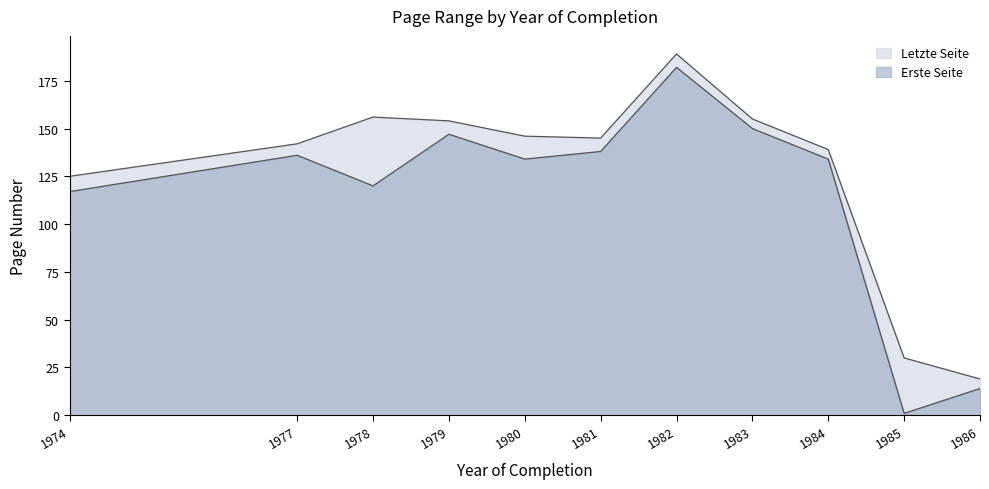

Reading left to right, list all the values displayed in this chart.

Erste Seite: 1974=117	1977=136	1978=120	1979=147	1980=134	1981=138	1982=182	1983=150	1984=134	1985=1	1986=14
Letzte Seite: 1974=125	1977=142	1978=156	1979=154	1980=146	1981=145	1982=189	1983=155	1984=139	1985=30	1986=19